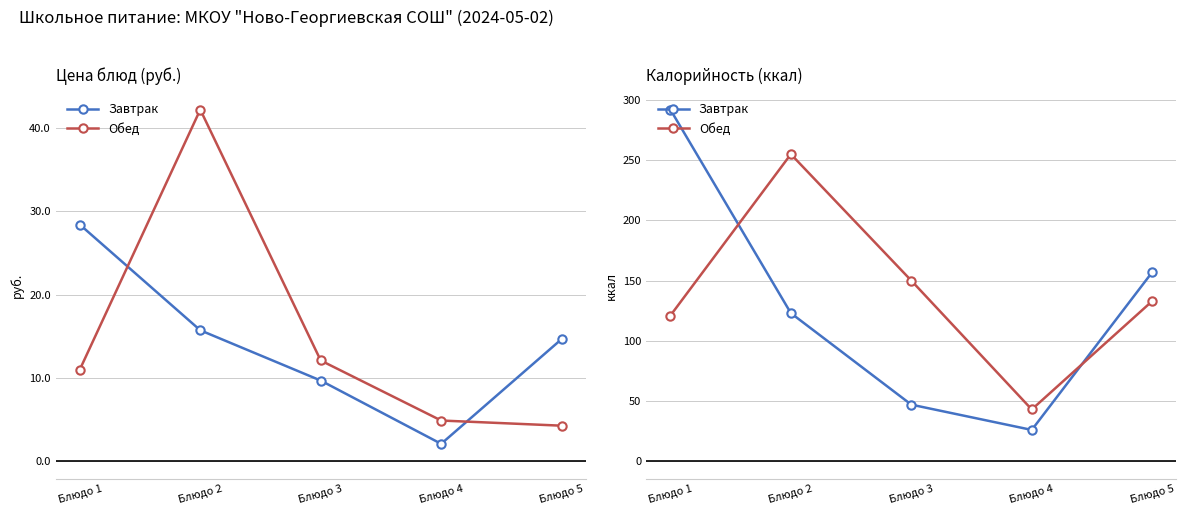

What is the value of the Завтрак point at the 1st from the left?

292